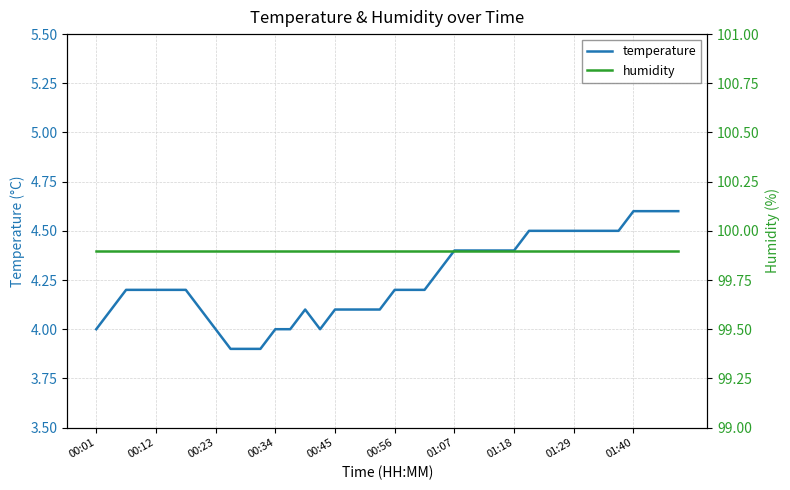

List the series in order of their peak value, highest first.

humidity, temperature